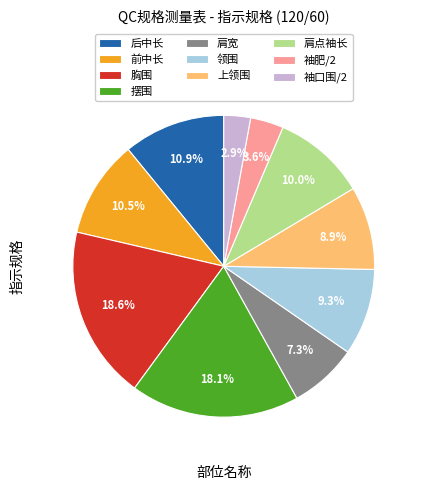

What is the ratio of the value at 袖肥/2 to the value at 前中长?

0.3